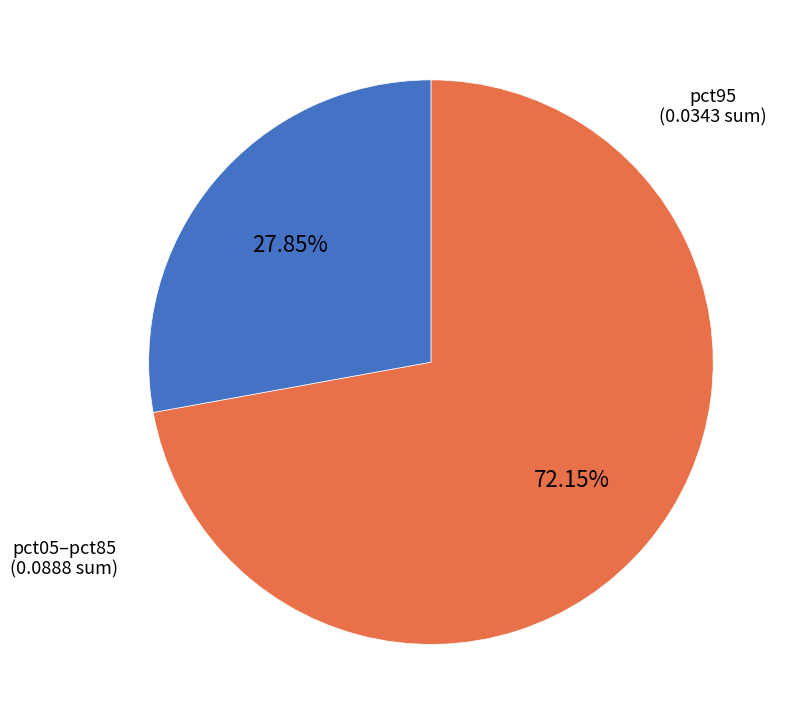

Does any single category account for the majority?

Yes